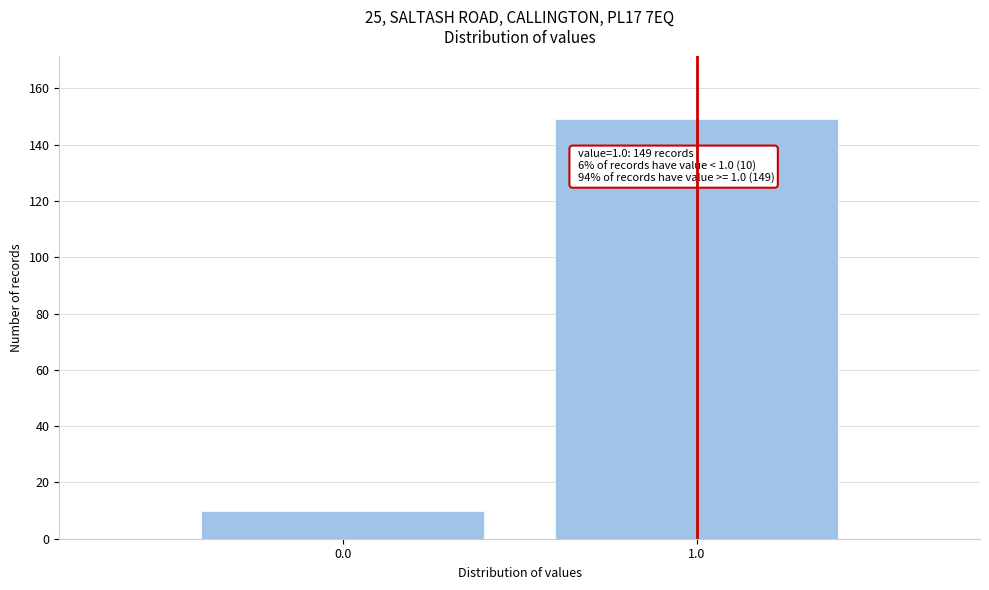

Reading left to right, what are all the values shown in this chart?

0.0=10	1.0=149